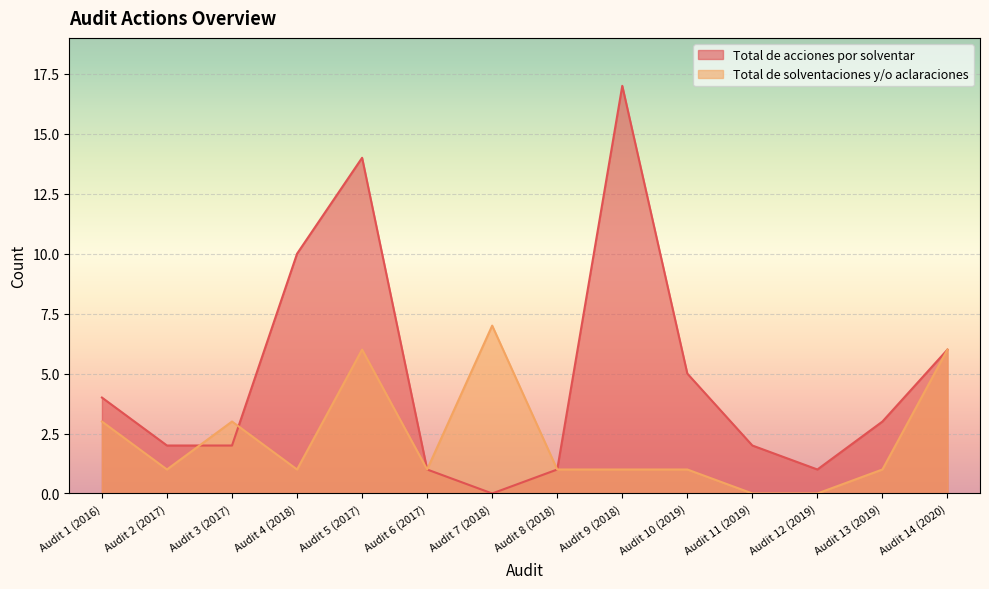

What is the value of the Total de solventaciones y/o aclaraciones point at the 14th from the left?

6